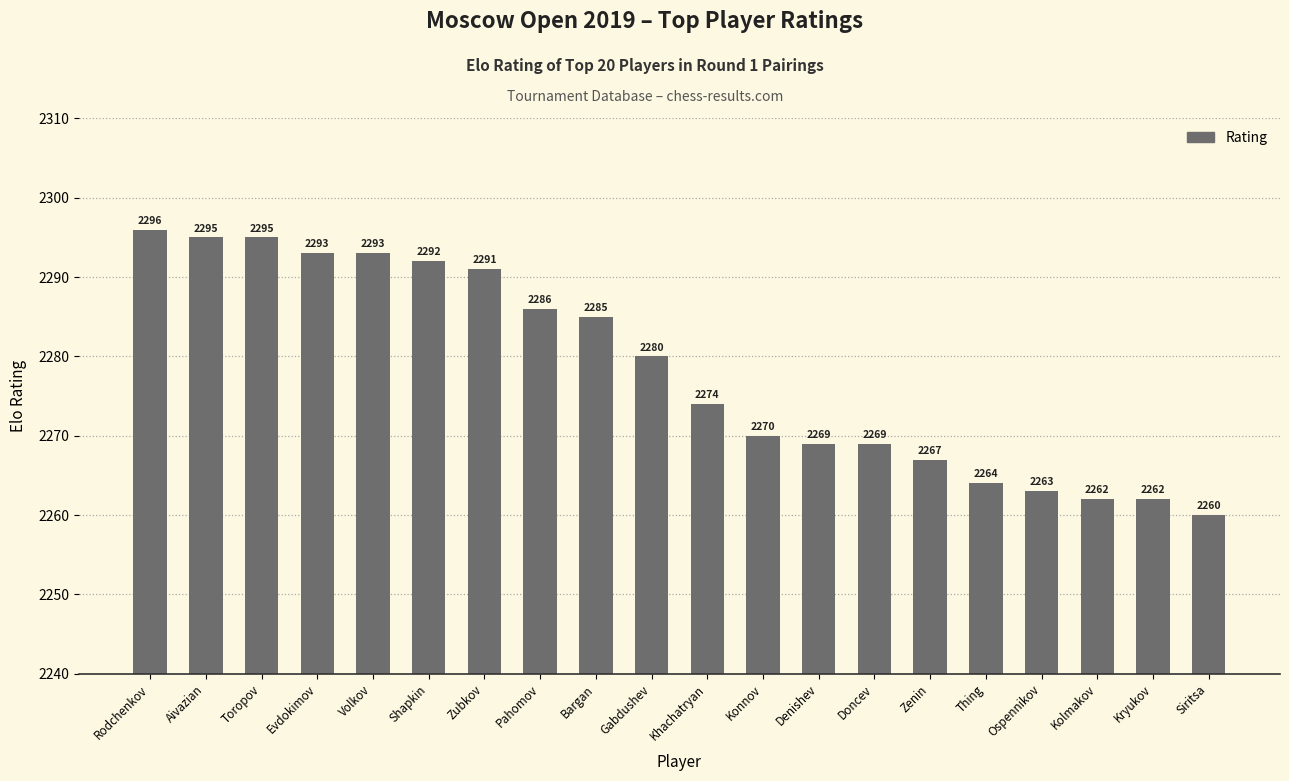

What is the label of the 19th bar from the right?

Aivazian